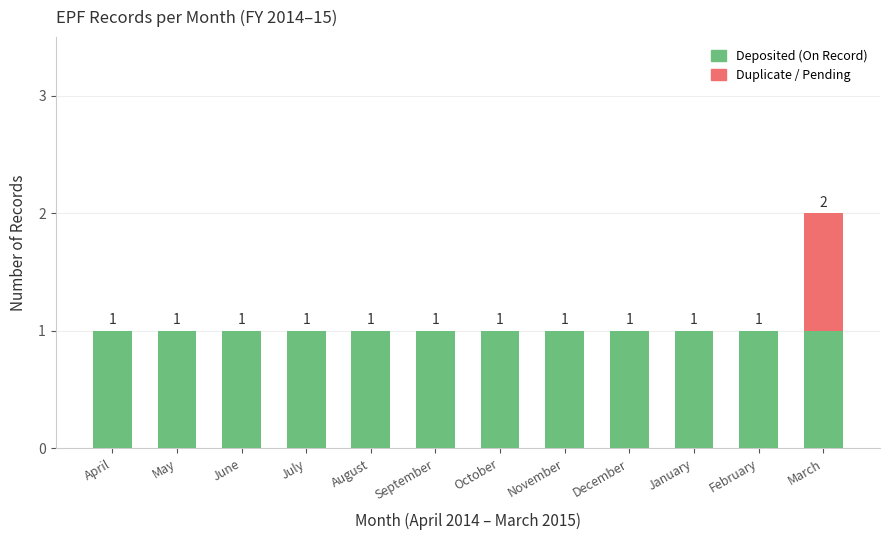

The value of Deposited (On Record) at January is 1. True or false?

True